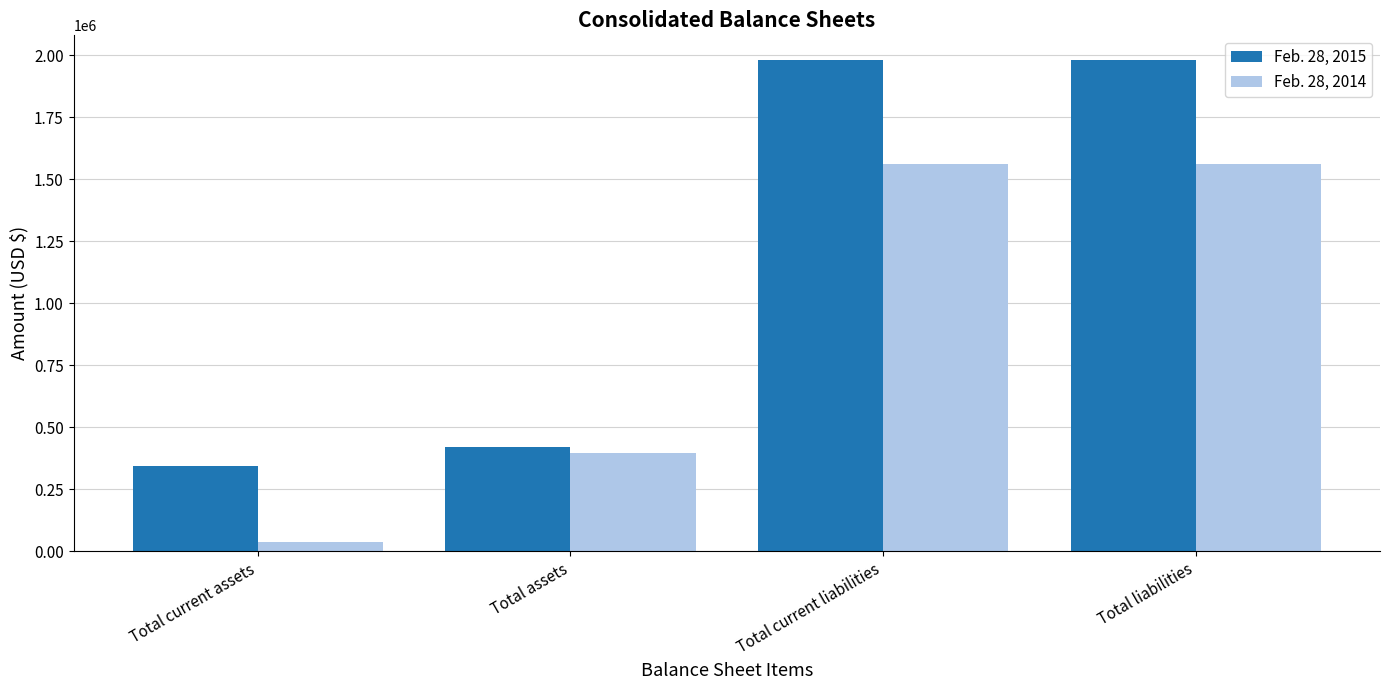

Between Total assets and Total current liabilities, which series saw the biggest shift?

Feb. 28, 2015